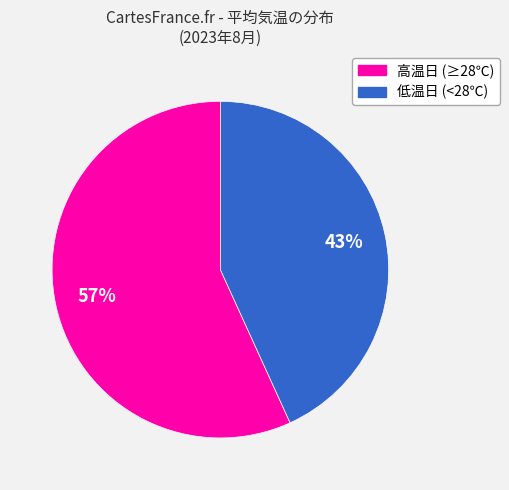

To the nearest percent, what is the difference between the largest and smallest slice percentages?

14%